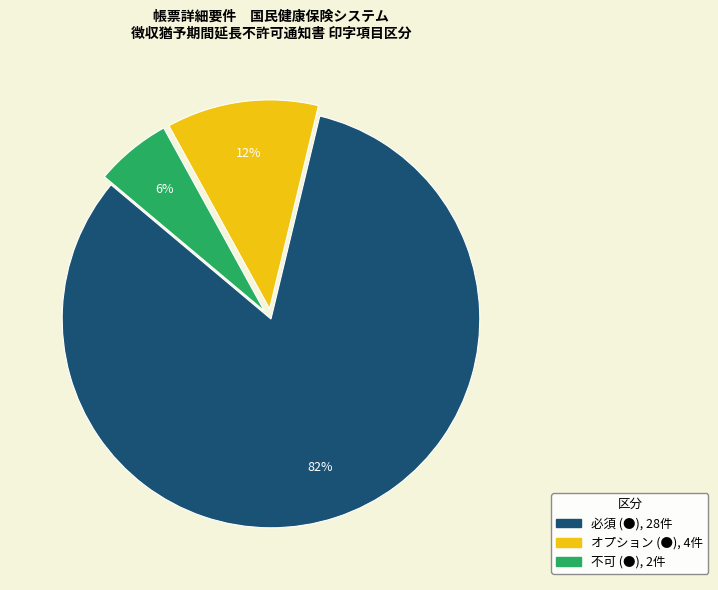

To the nearest percent, what is the average slice percentage?

33%